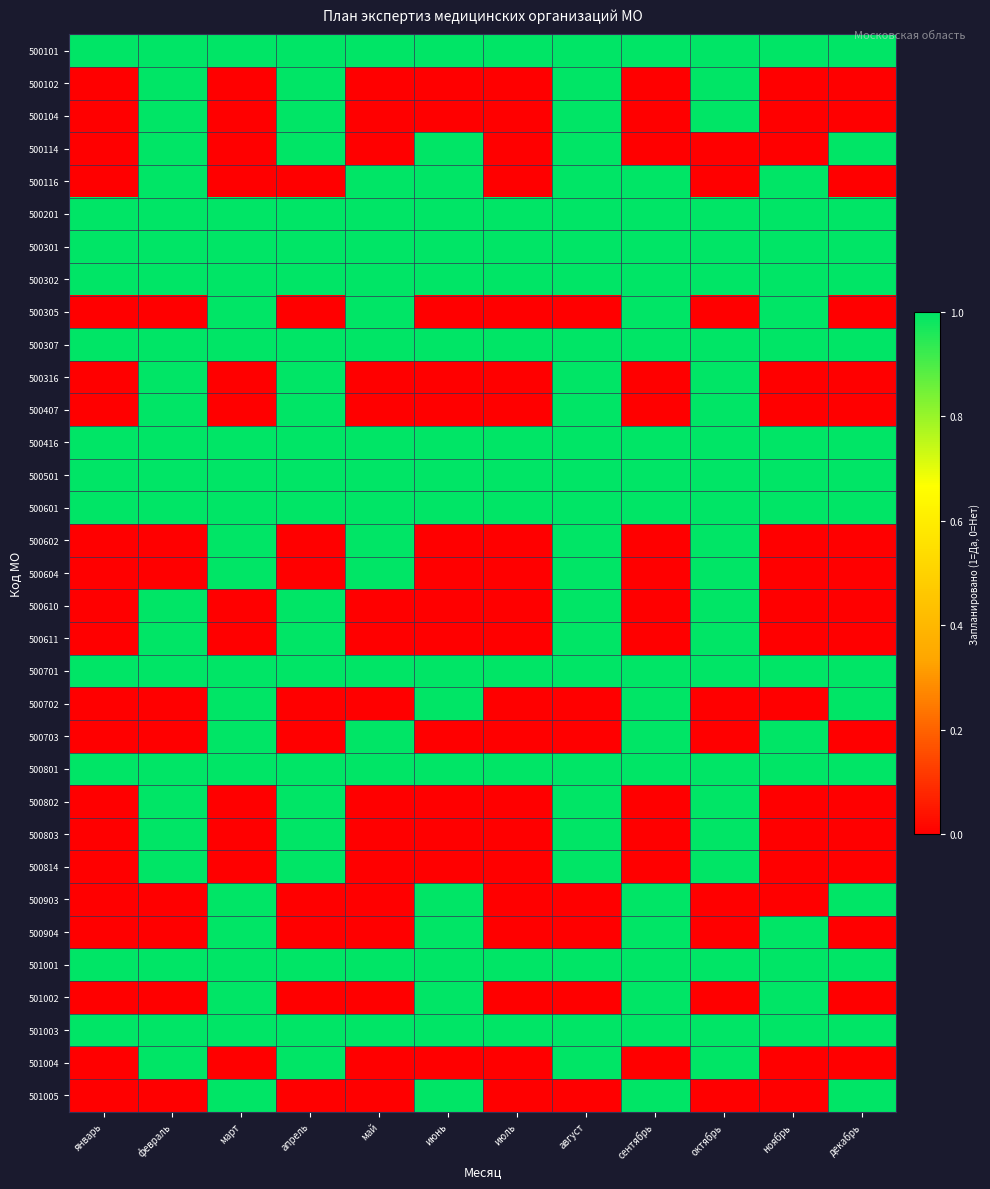

What is the spread (max minus min) of values at май?

1